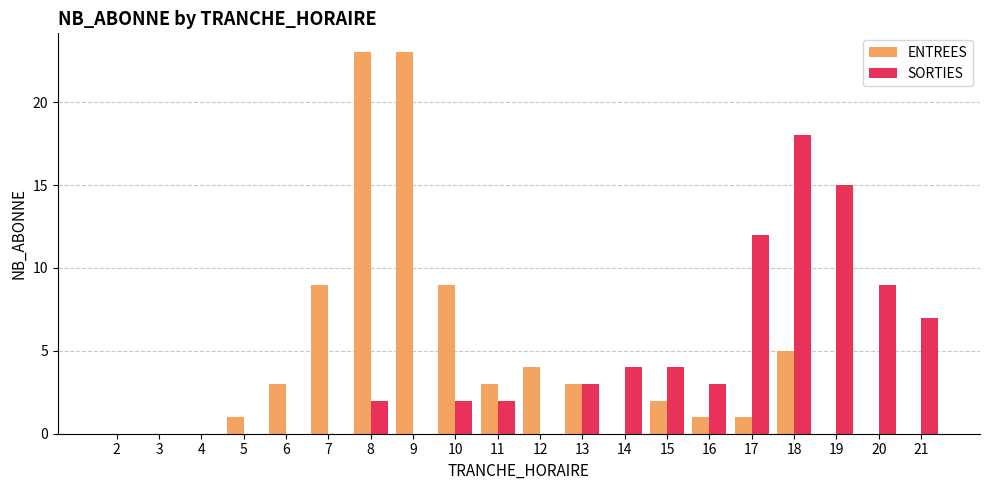

At which category is the sum across all series the highest?

8